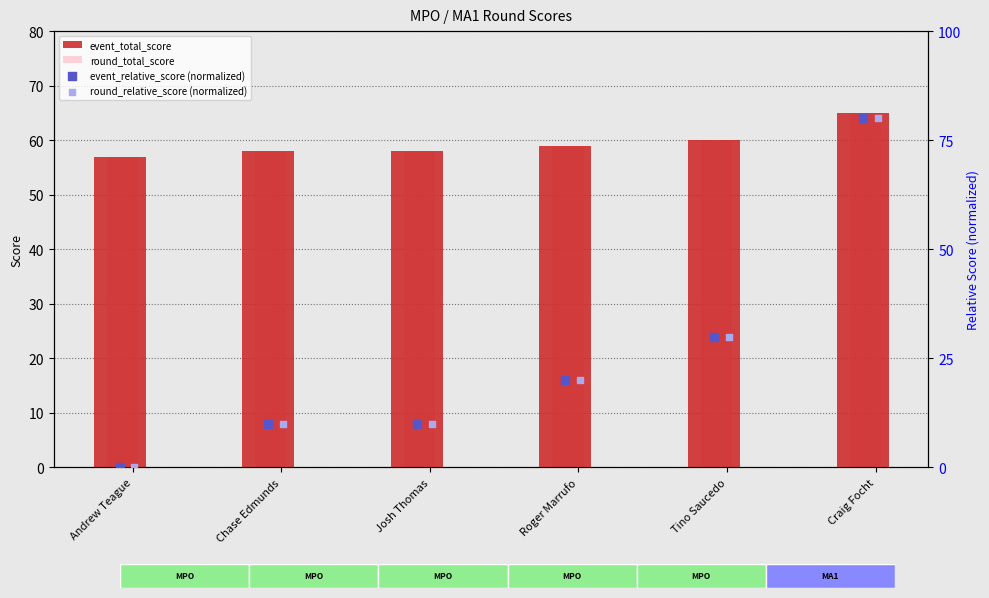

Which series has the largest total across all categories?

event_total_score